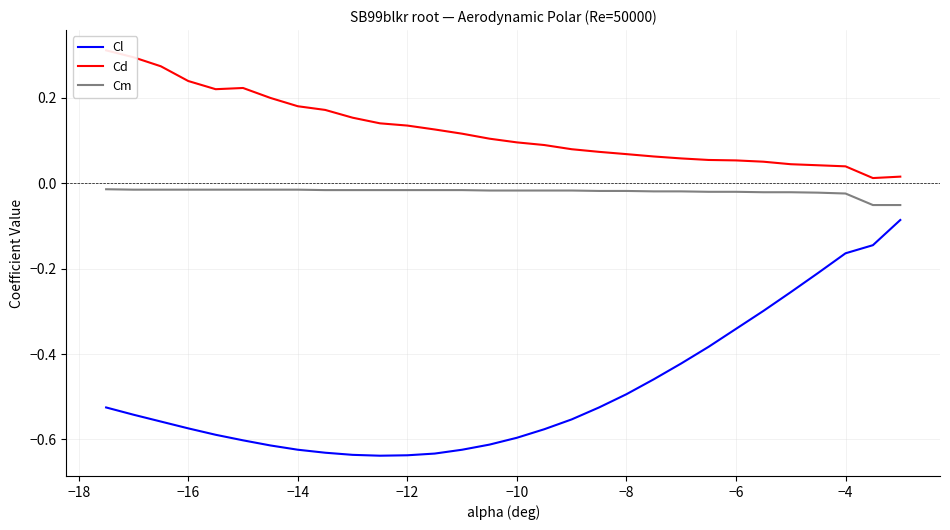

True or false: Cm and Cl cross at least once.

False